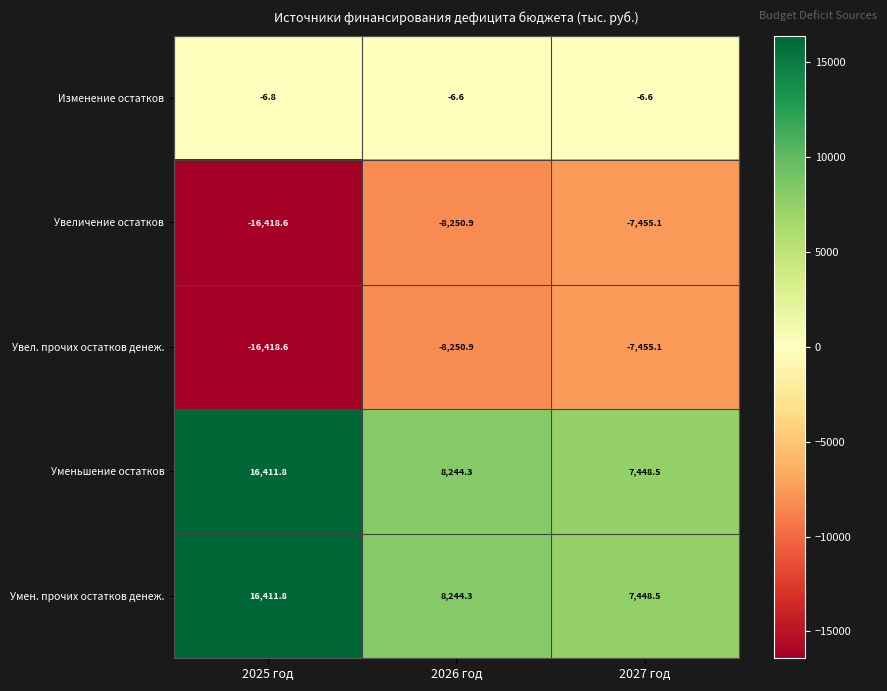

How many data points in Умен. прочих остатков денеж. are above 8244?

2